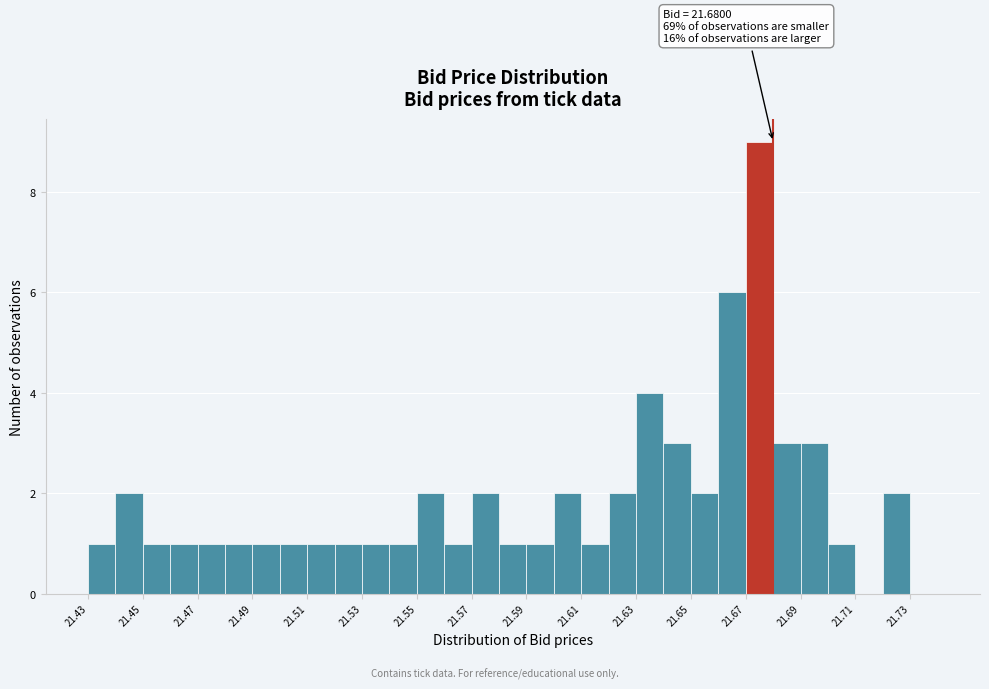

Which range on the x-axis has the tallest bar?

21.67 to 21.68